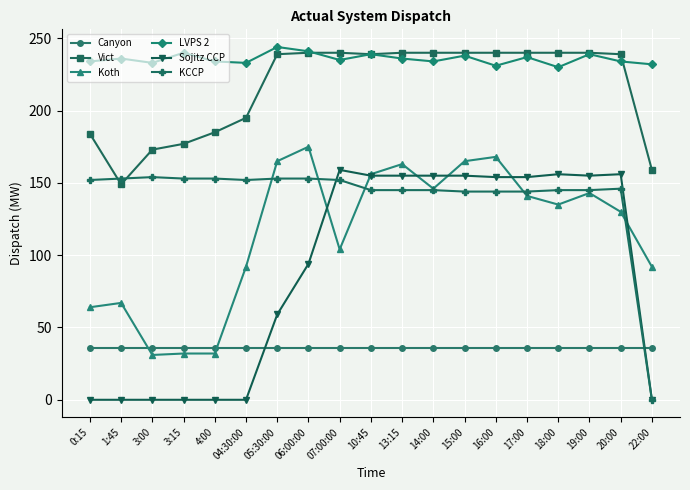

What is the greatest value displayed?

244